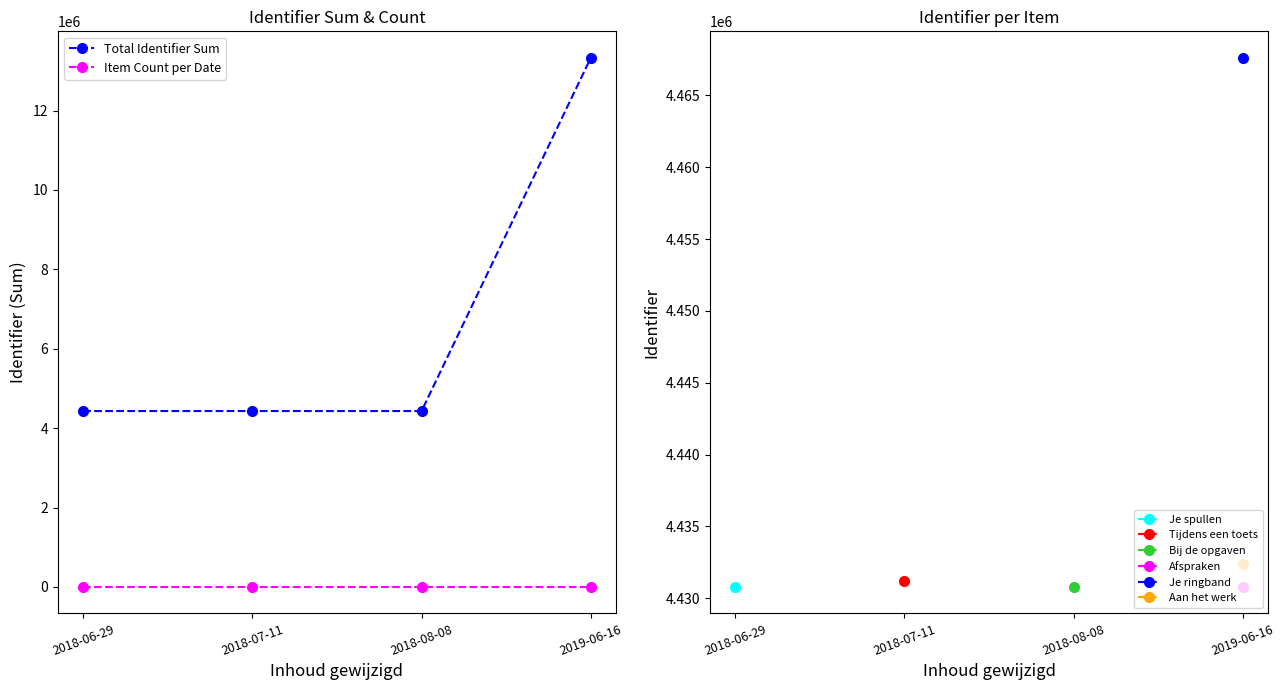

The value of Total Identifier Sum at 2018-07-11 is 4431189. True or false?

True